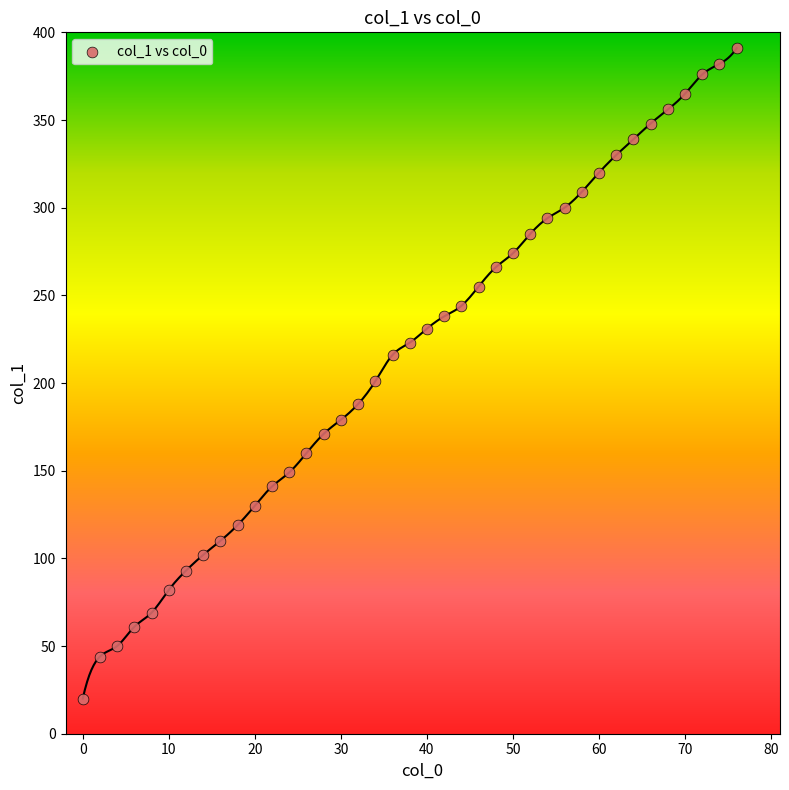

What Y value in the scatter plot is closest to 205?

201